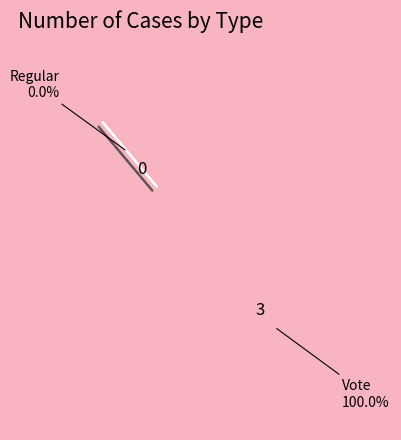

To the nearest percent, what is the combined percentage of Vote and Regular?

100%